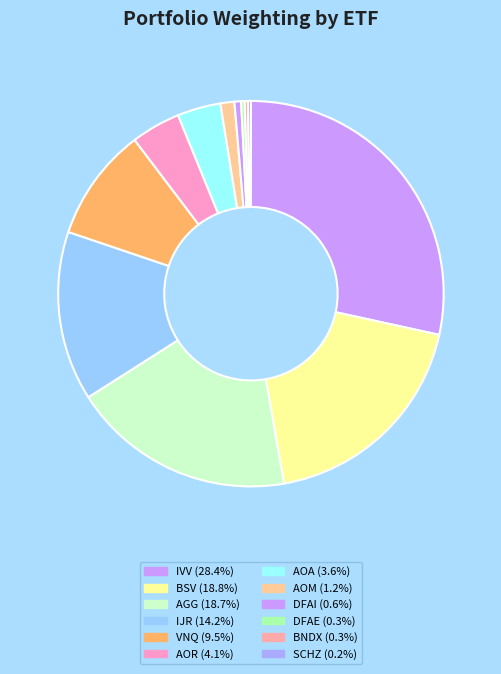

To the nearest percent, what is the difference between the largest and smallest slice percentages?

28%